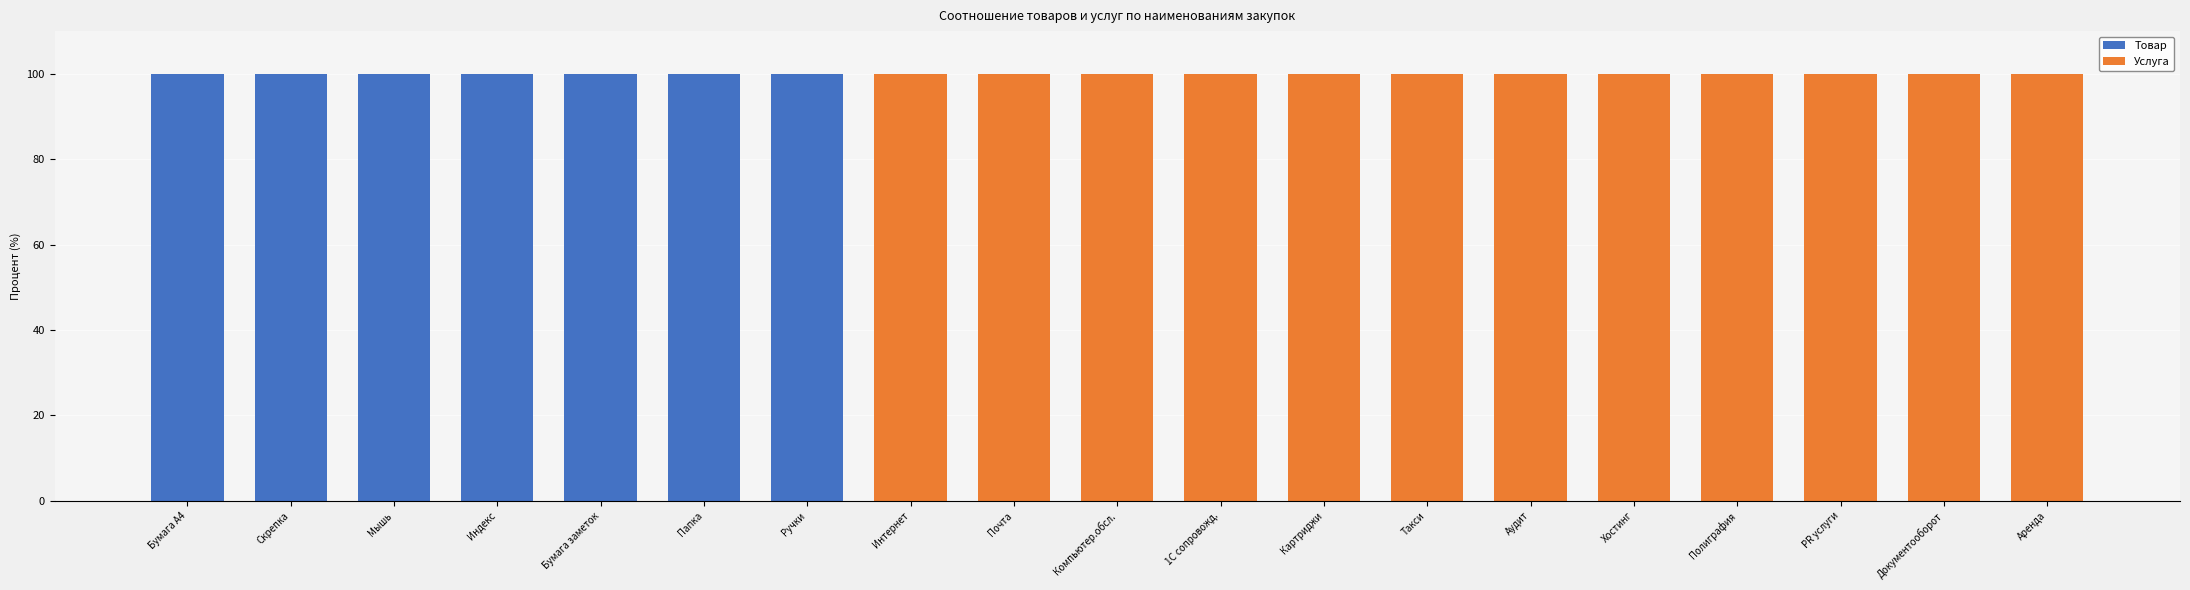

What is the sum of all Товар values?

700